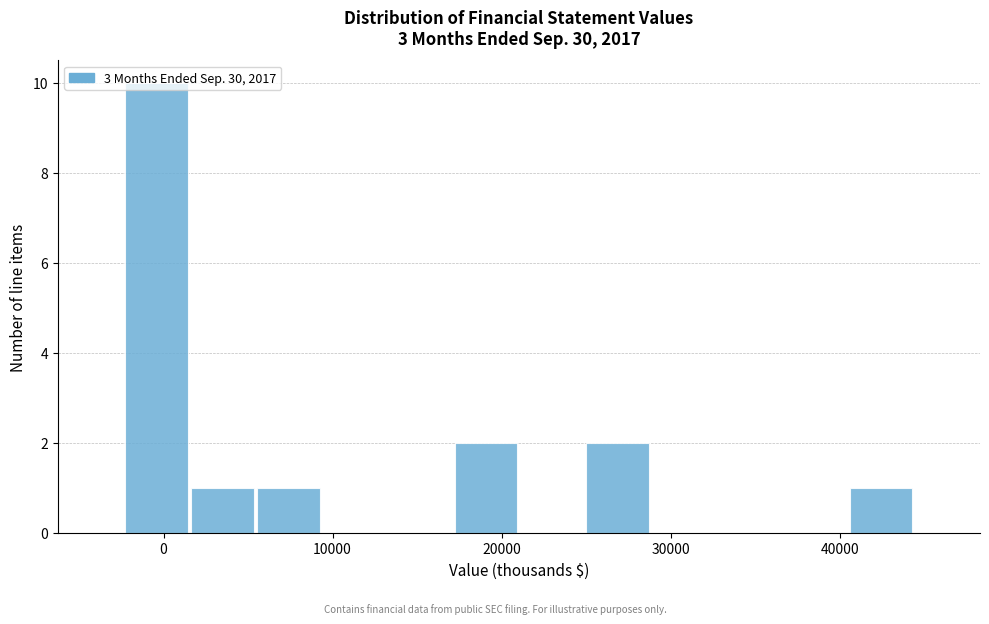

Read against the x-axis, roughly where is the centre of the tallest bar?

0